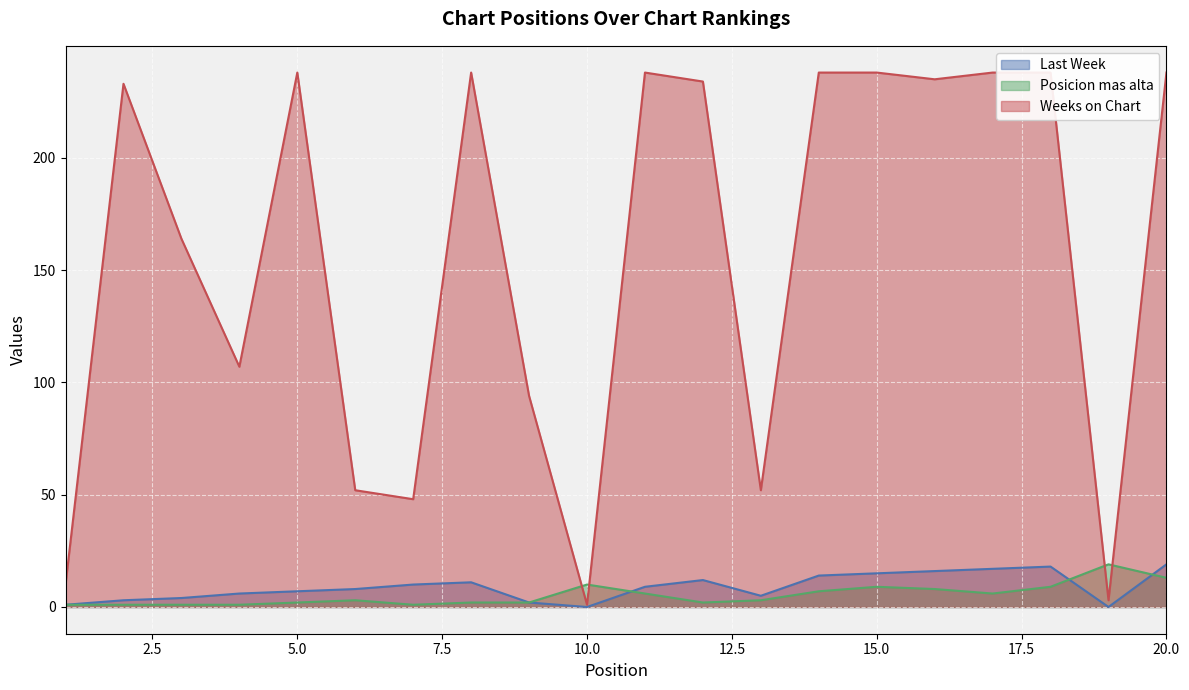

True or false: Posicion mas alta has more than 1 interior local peaks.

True